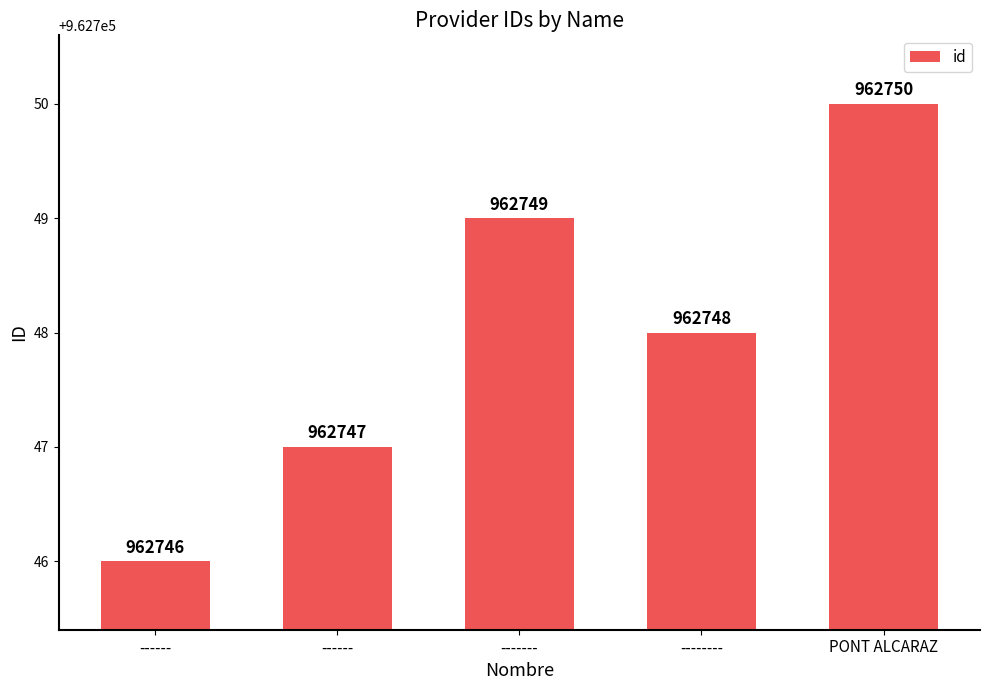

What is the minimum value shown in the chart?

962746